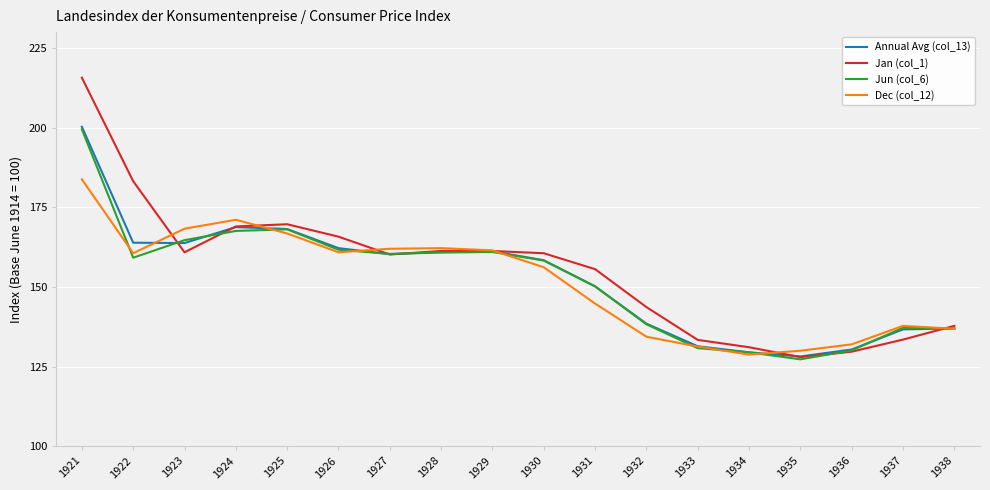

The Jan (col_1) series shows 137.8 at 1938. True or false?

True